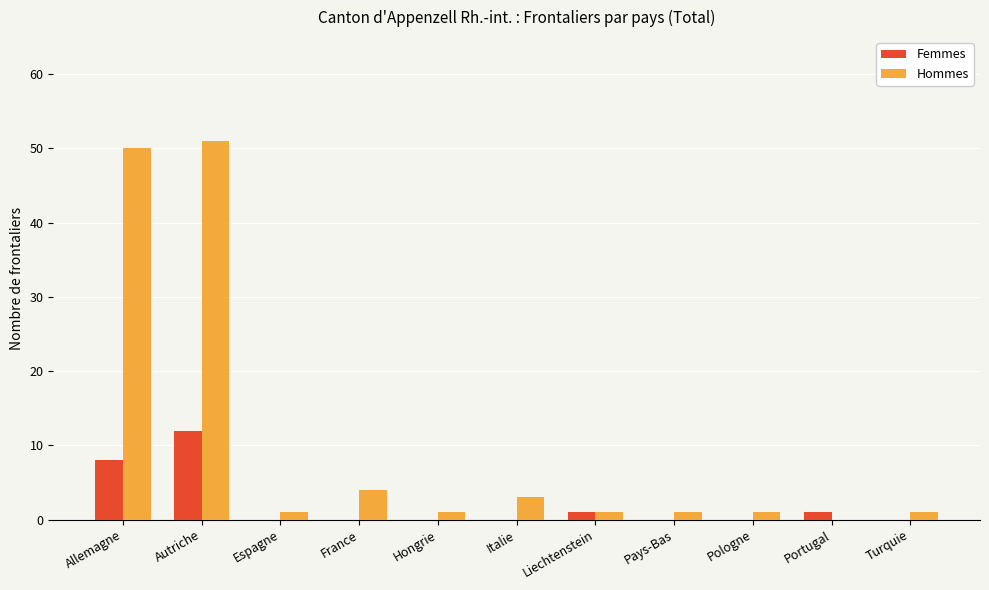

What is the maximum value for Femmes?

12